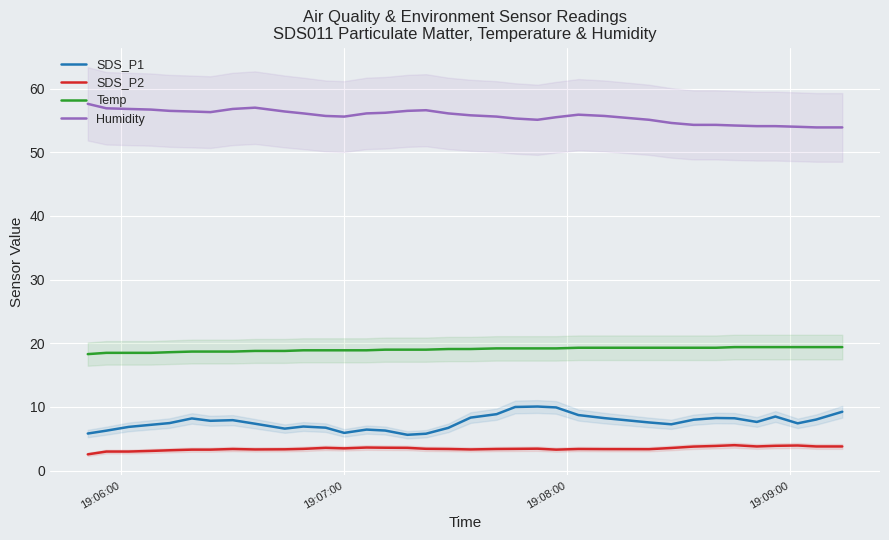

What is the highest value of the SDS_P2 series?

4.0